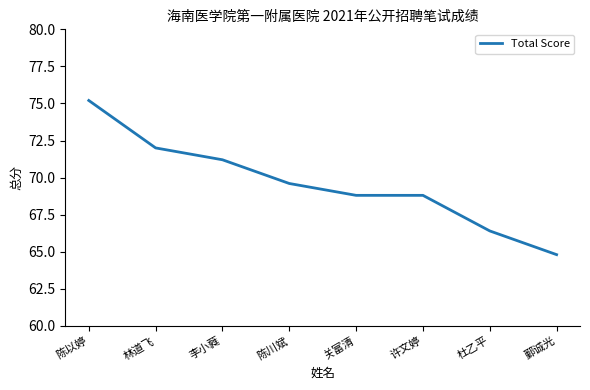

Which label corresponds to the largest value in the chart?

陈以婷